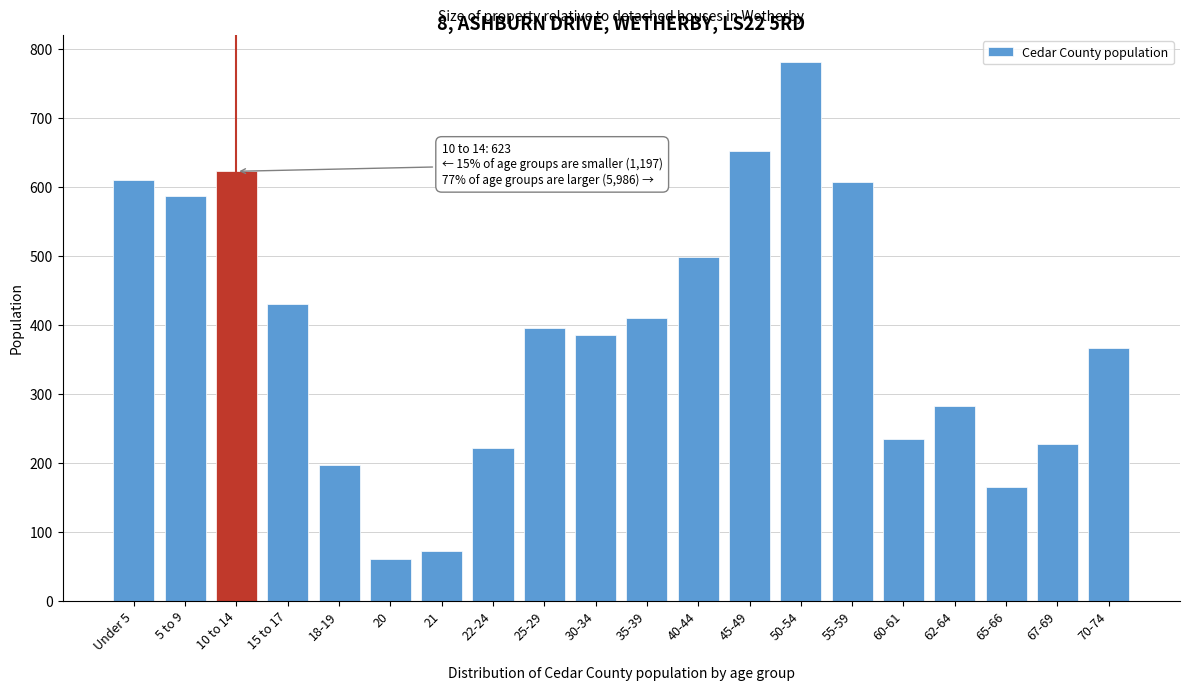

What is the approximate value at Under 5?

610